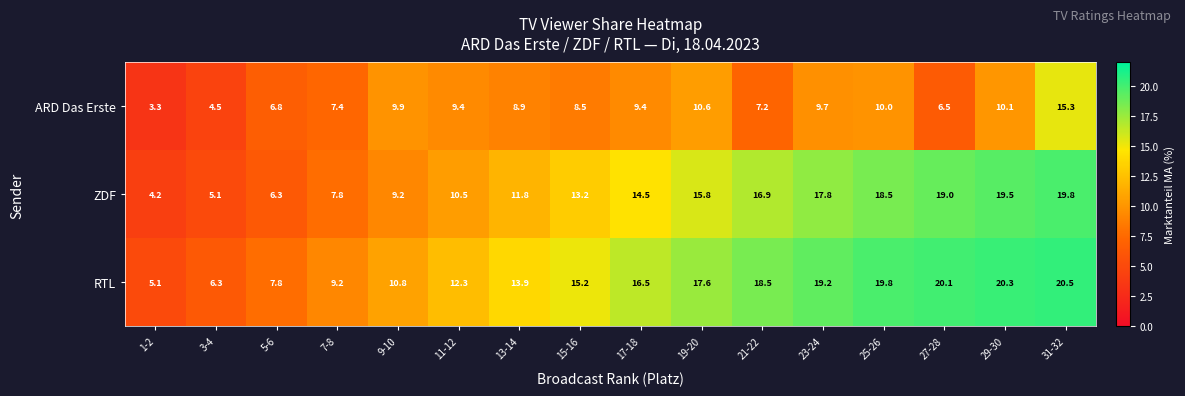

The RTL series shows 19.2 at 23-24. True or false?

True